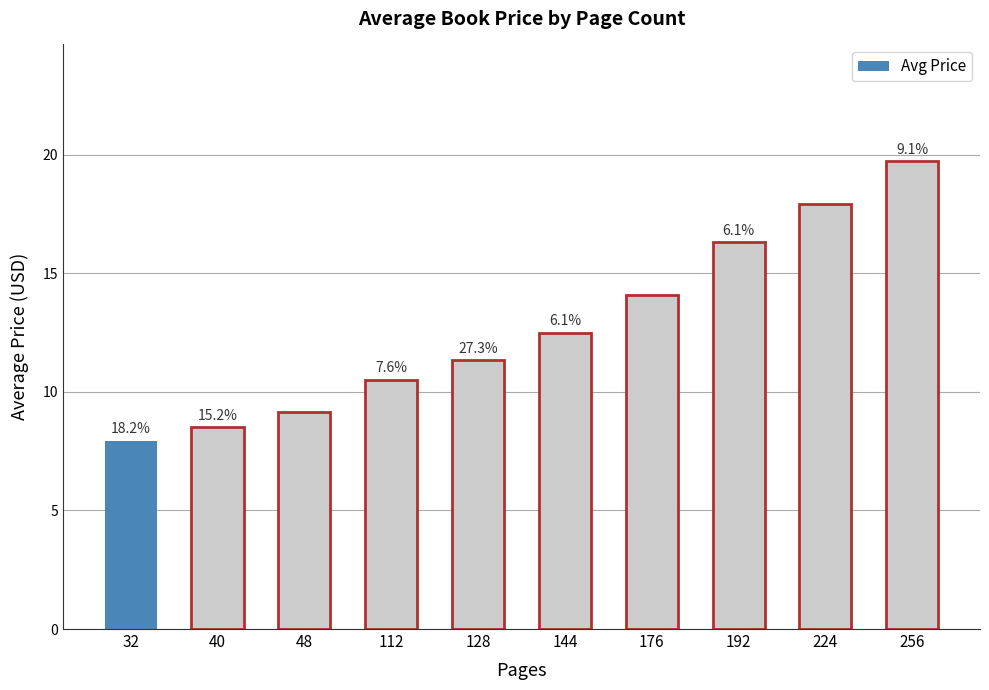

Does the chart contain any negative values?

No